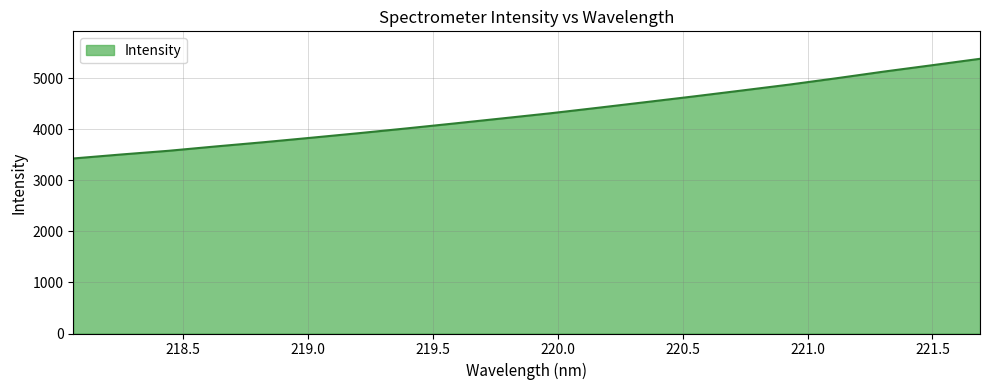

What is the maximum value shown in the chart?

5378.7